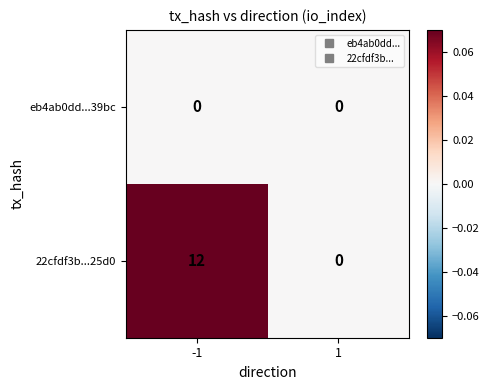

Which series has the largest range (max minus min)?

22cfdf3b...25d0